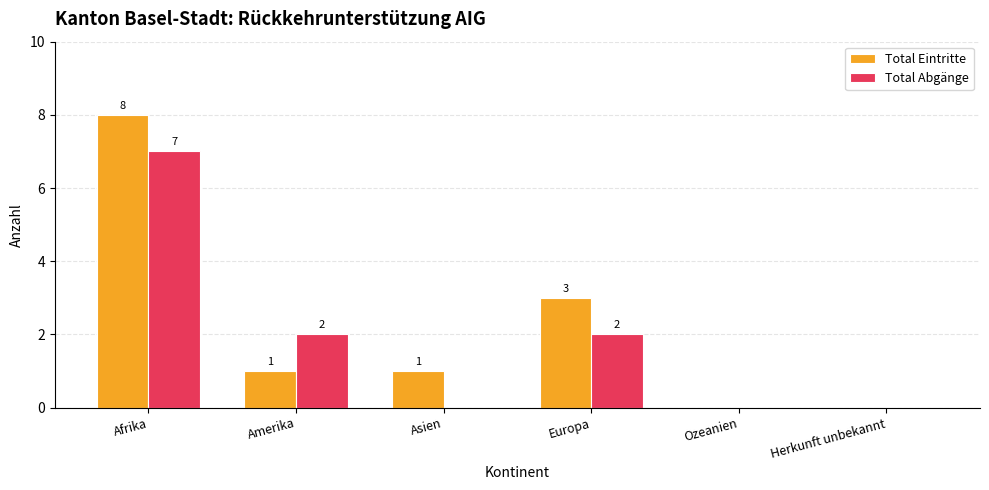

Which series changed the most between Amerika and Ozeanien?

Total Abgänge